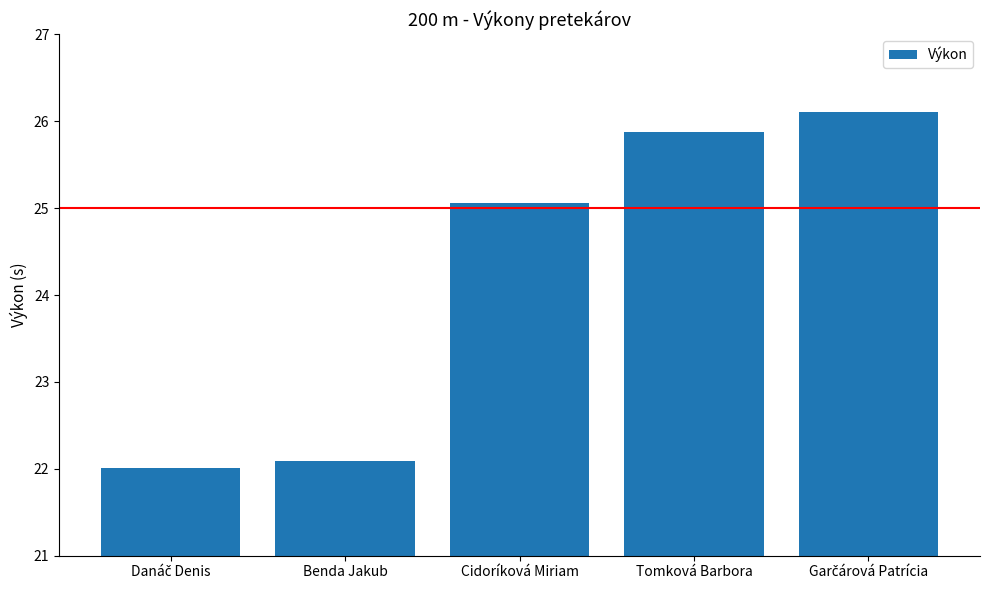

The value at Tomková Barbora is 44.9. True or false?

False